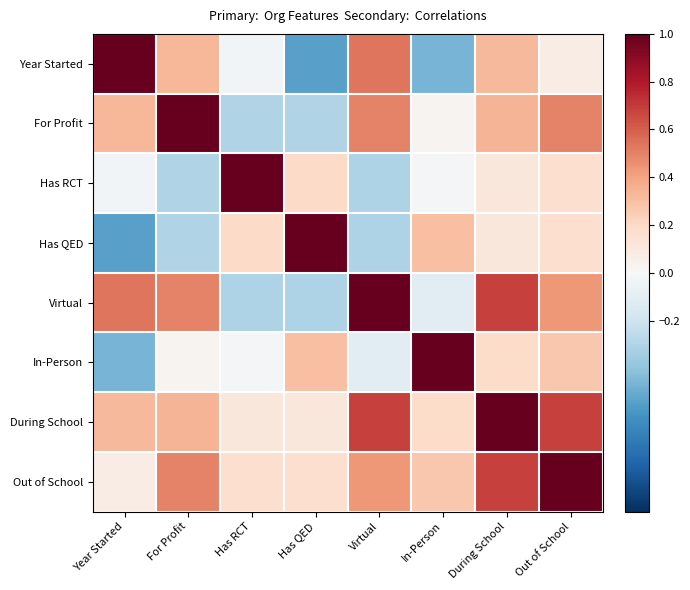

Count the number of categories in the chart.

8